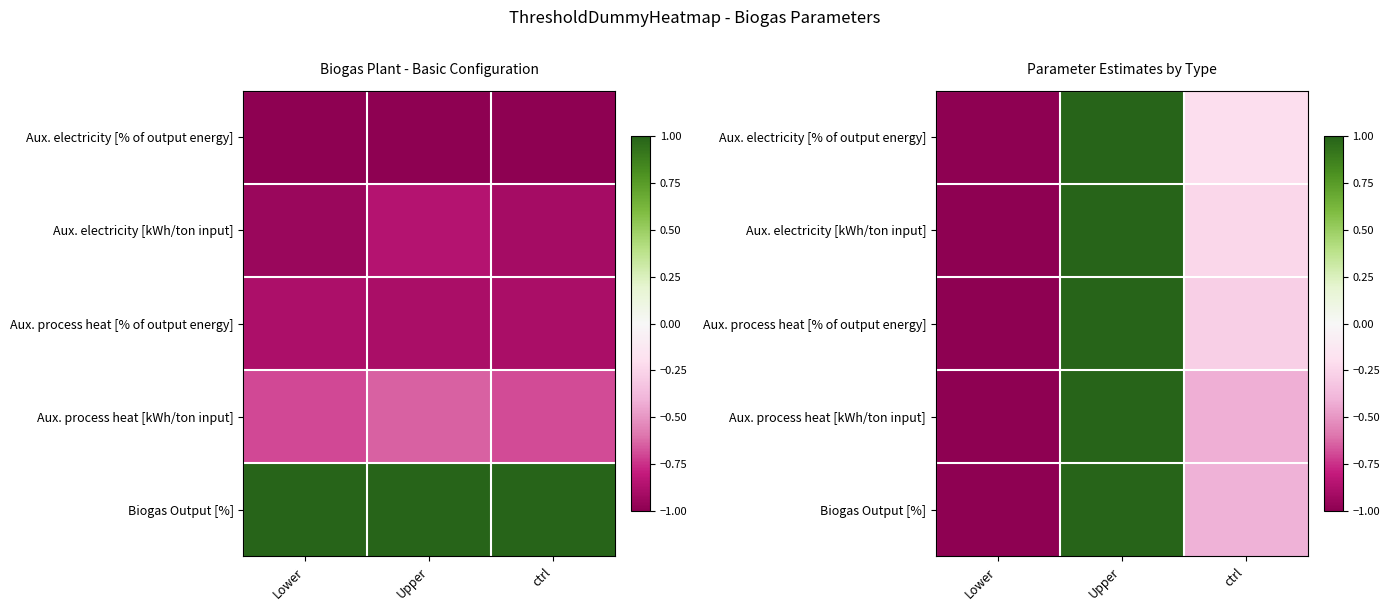

The value of Aux. electricity [kWh/ton input] at Upper is 1.5. True or false?

False